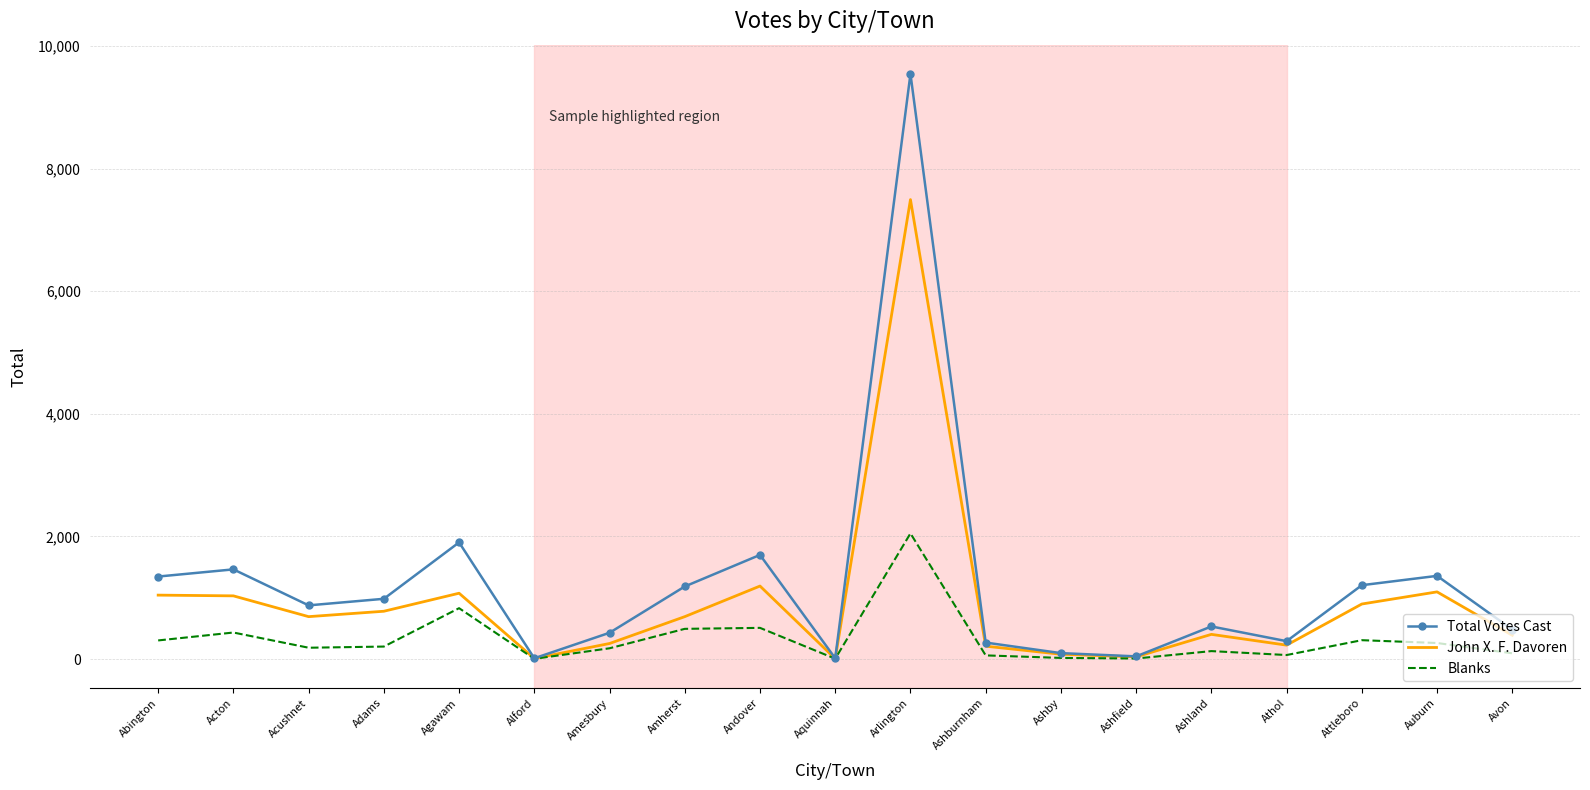

What is the spread (max minus min) of values at Acton?

1030